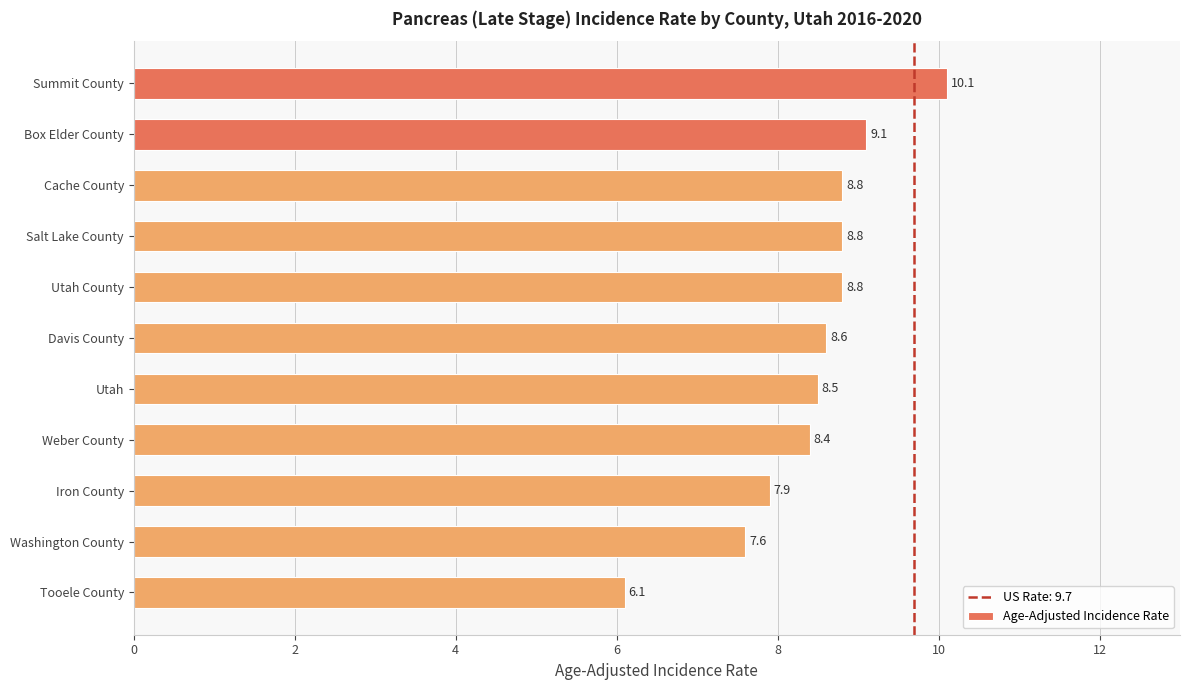

At which label is the value closest to 8?

Iron County